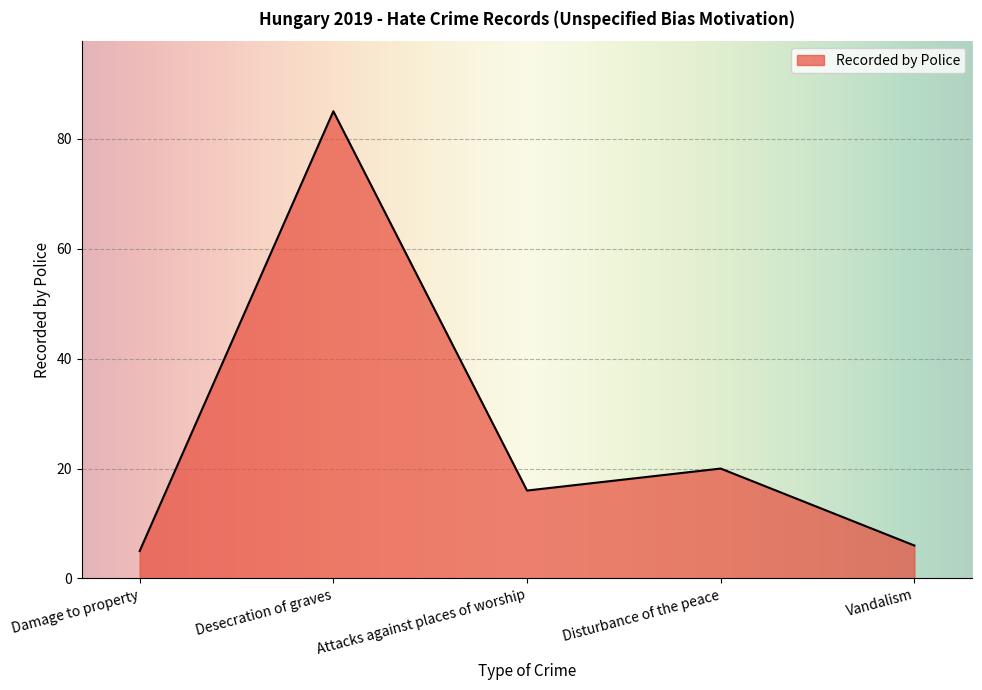

What is the smallest value displayed?

5